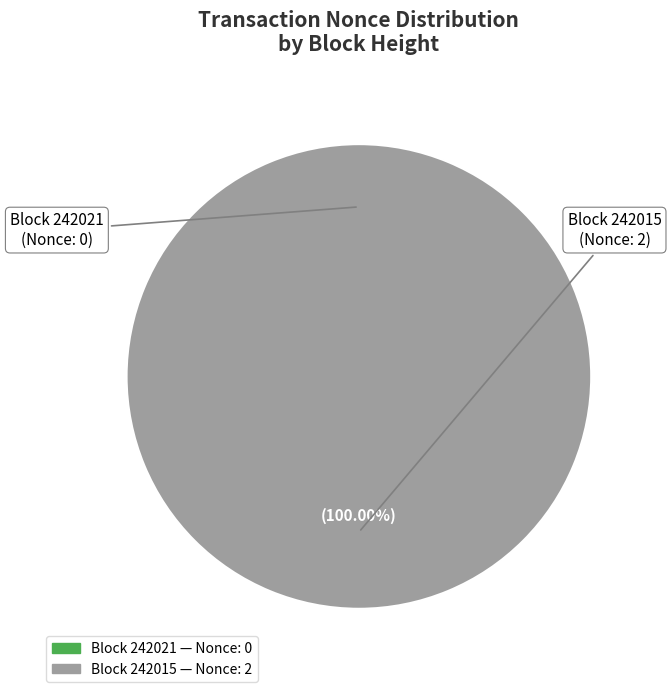

Combined, what portion of the pie is 242021 and 242015?

100.0%